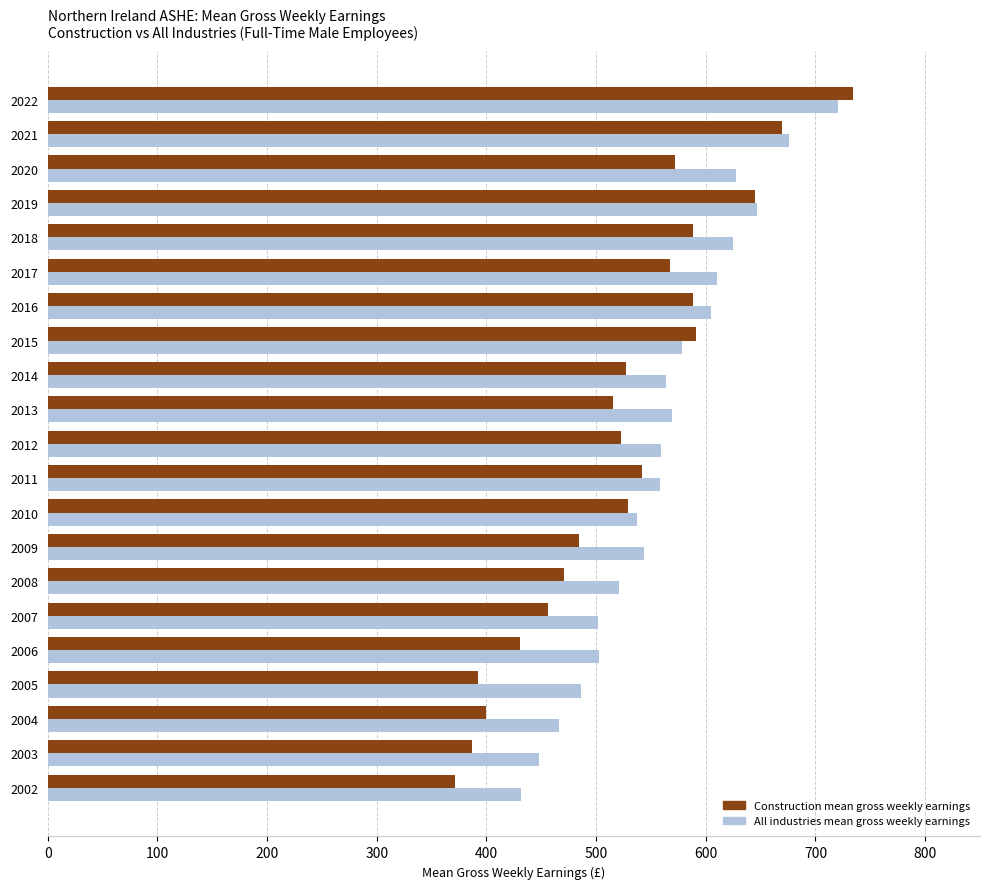

Which label corresponds to the largest value in the chart?

2022